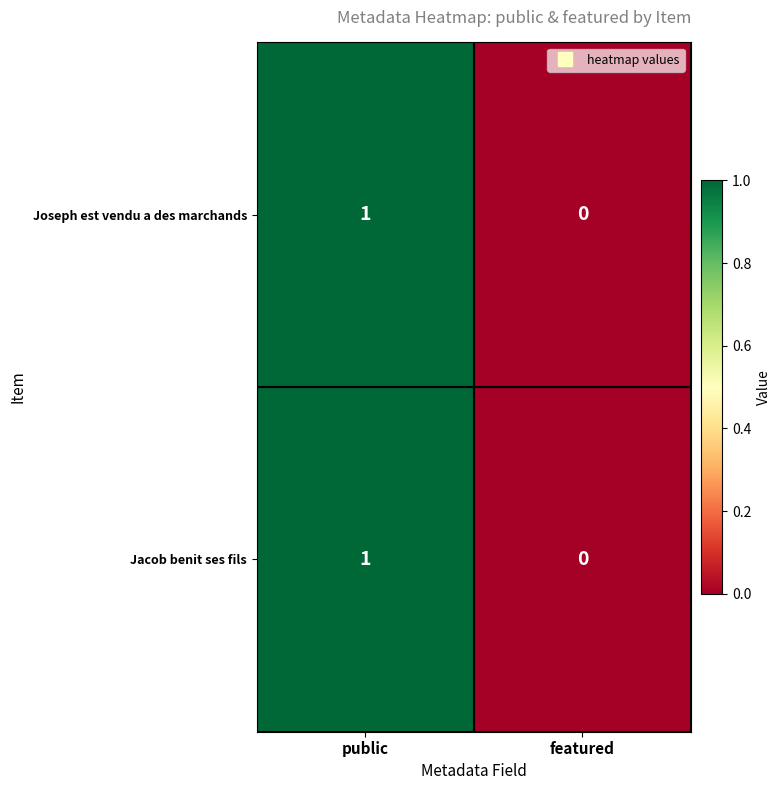

The Jacob benit ses fils series shows 0 at featured. True or false?

True